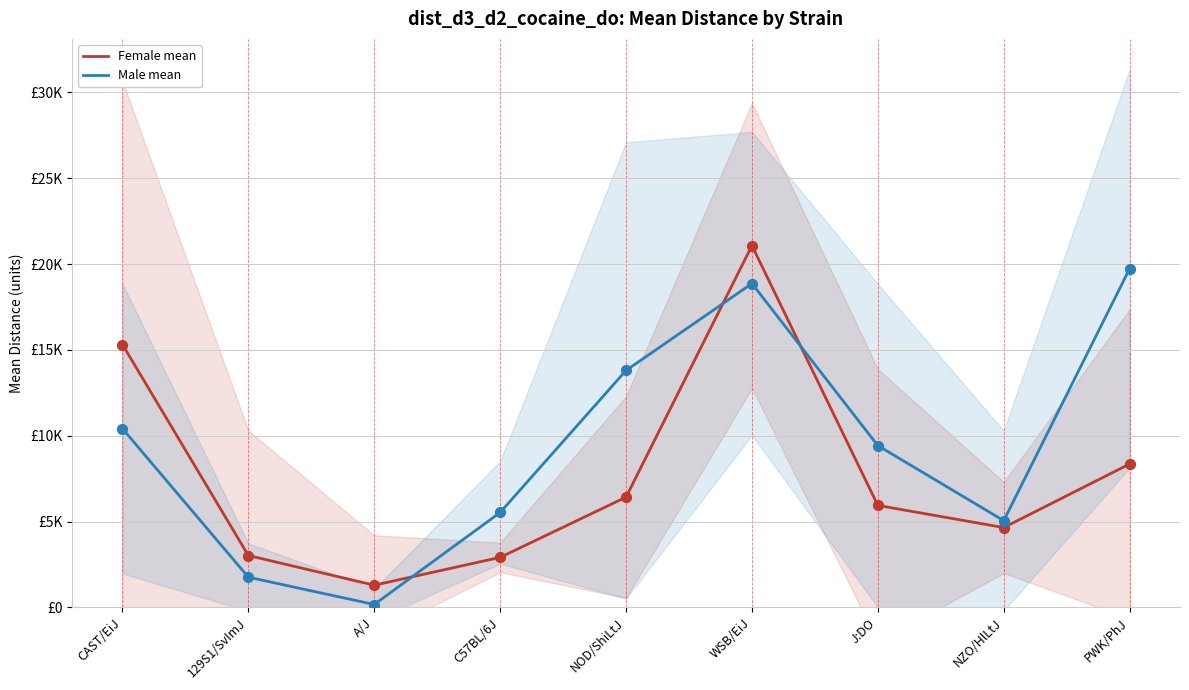

At which category is the sum across all series the highest?

WSB/EiJ